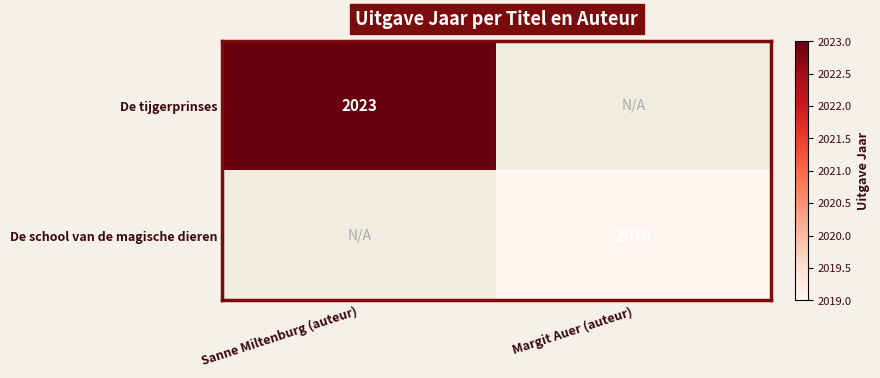

What is the total value across all series at Sanne Miltenburg (auteur)?

2023